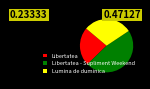

Combined, do Libertatea - Supliment Weekend and Libertatea account for over 50%?

Yes